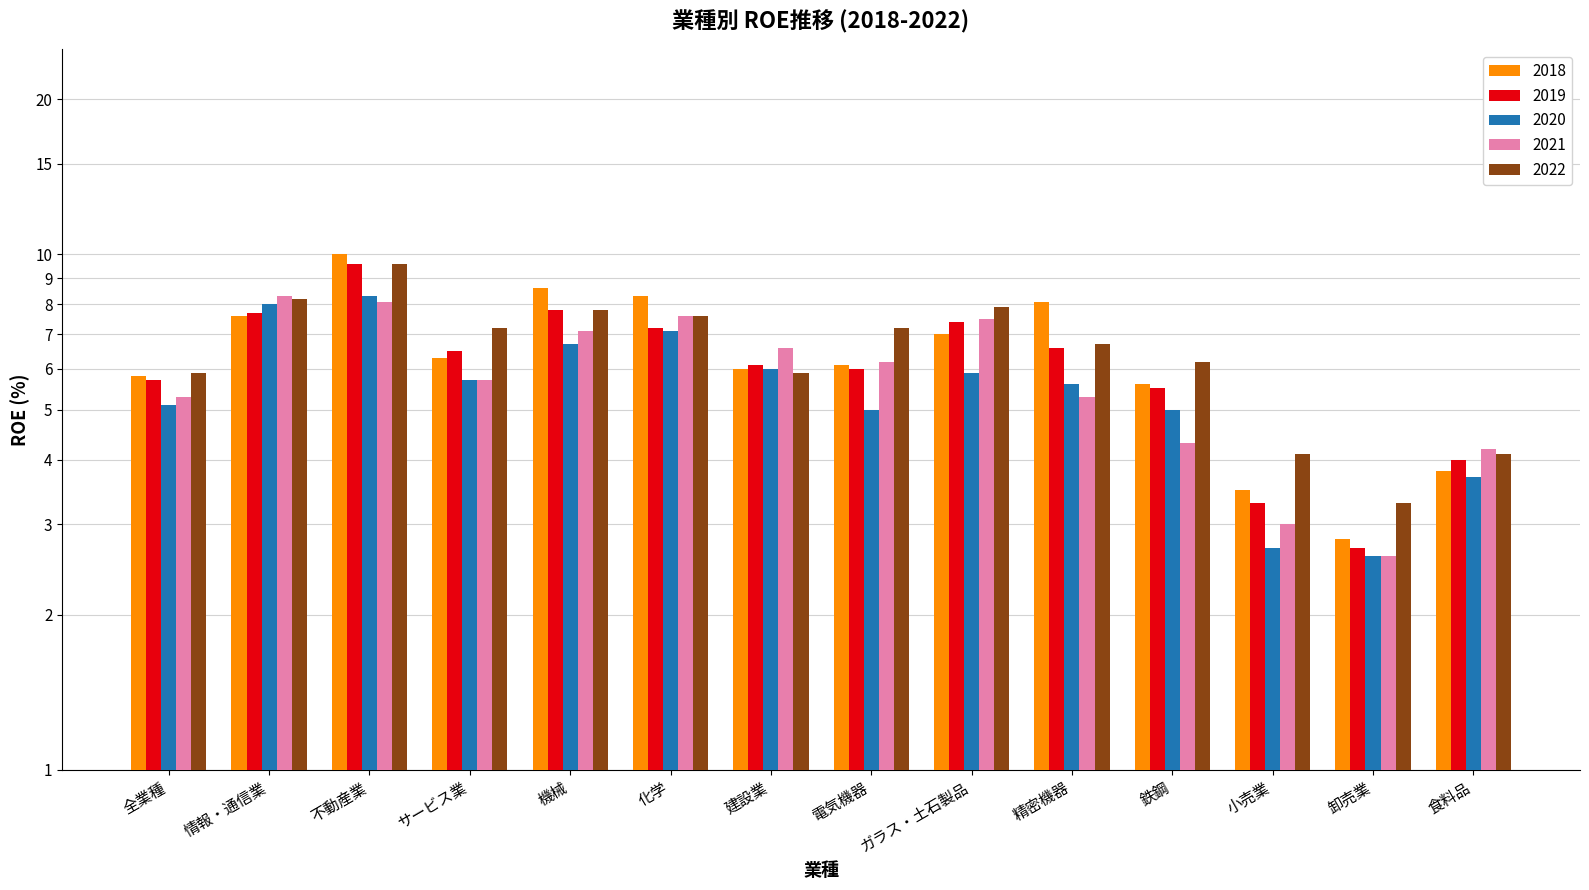

What is the total value across all series at 精密機器?

32.3